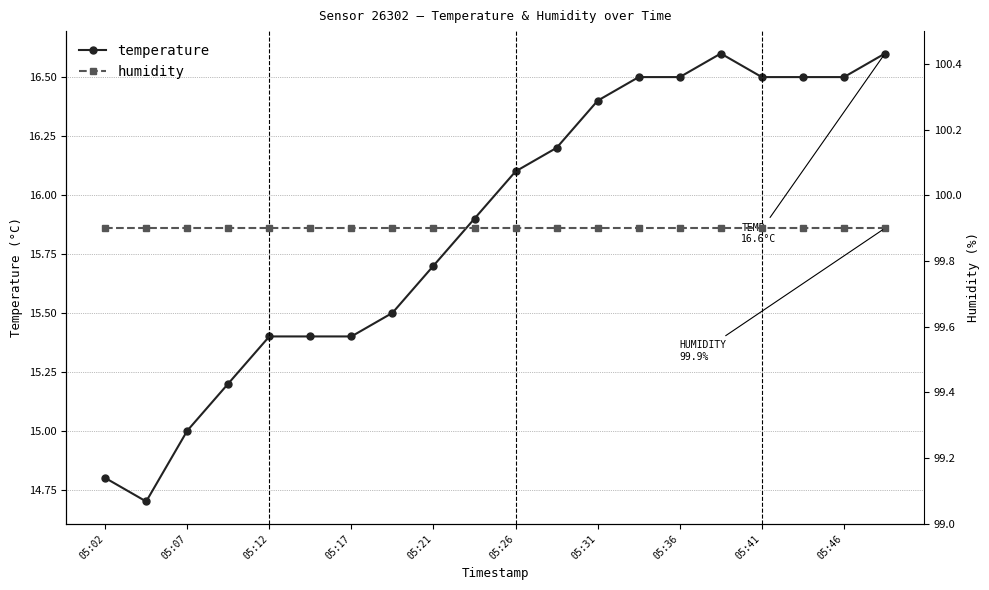

True or false: temperature and humidity cross at least once.

False